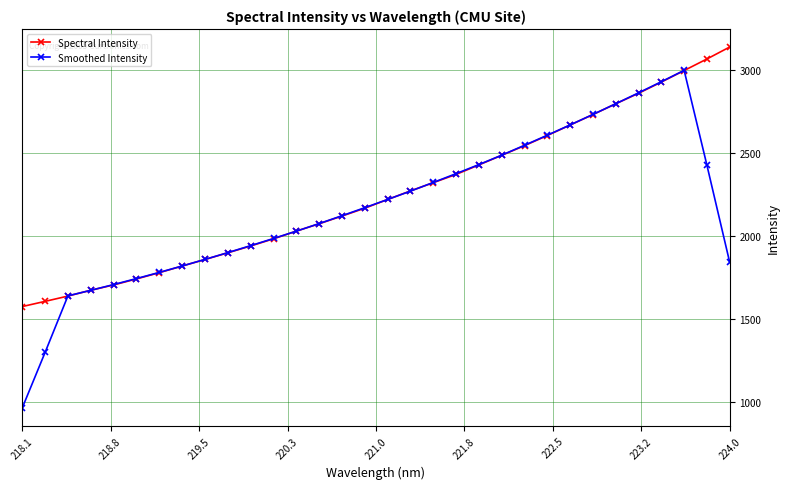

Is this an area chart (filled region under the line)?

No